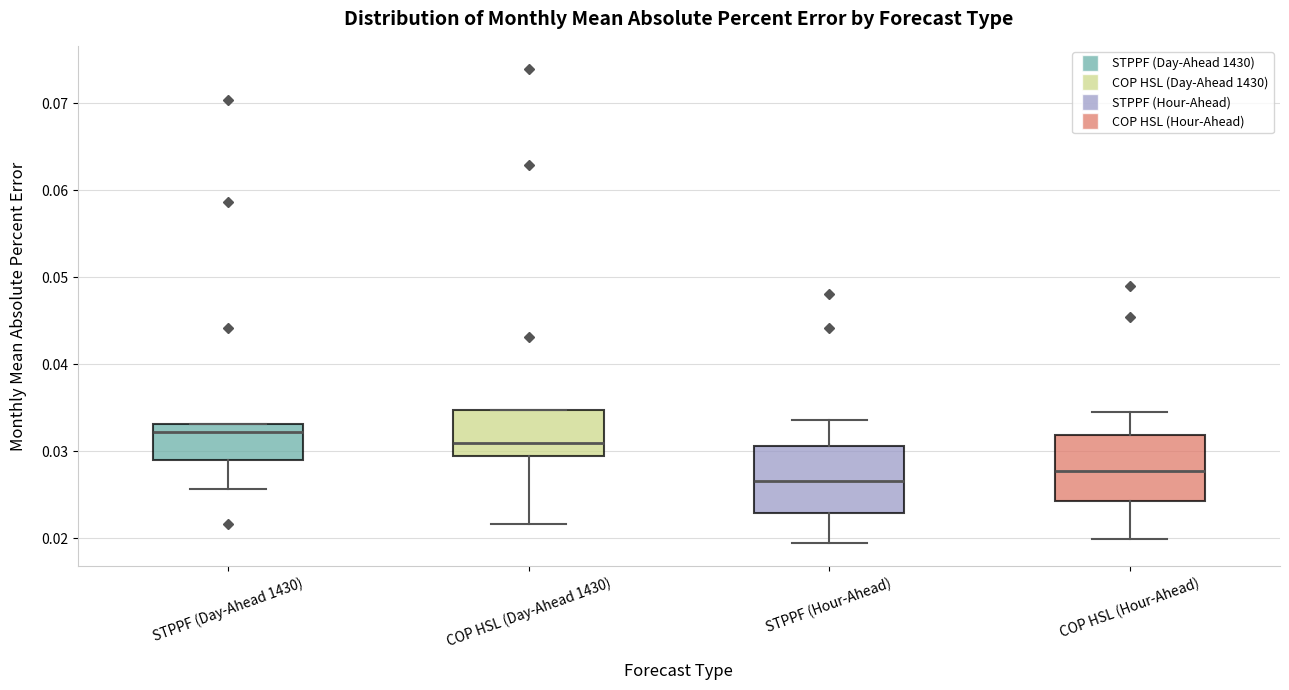

Where is the upper edge of the box for COP HSL (Hour-Ahead) on the y-axis? The values are not printed on the chart, so give them approximately, as read against the axis.

0.032